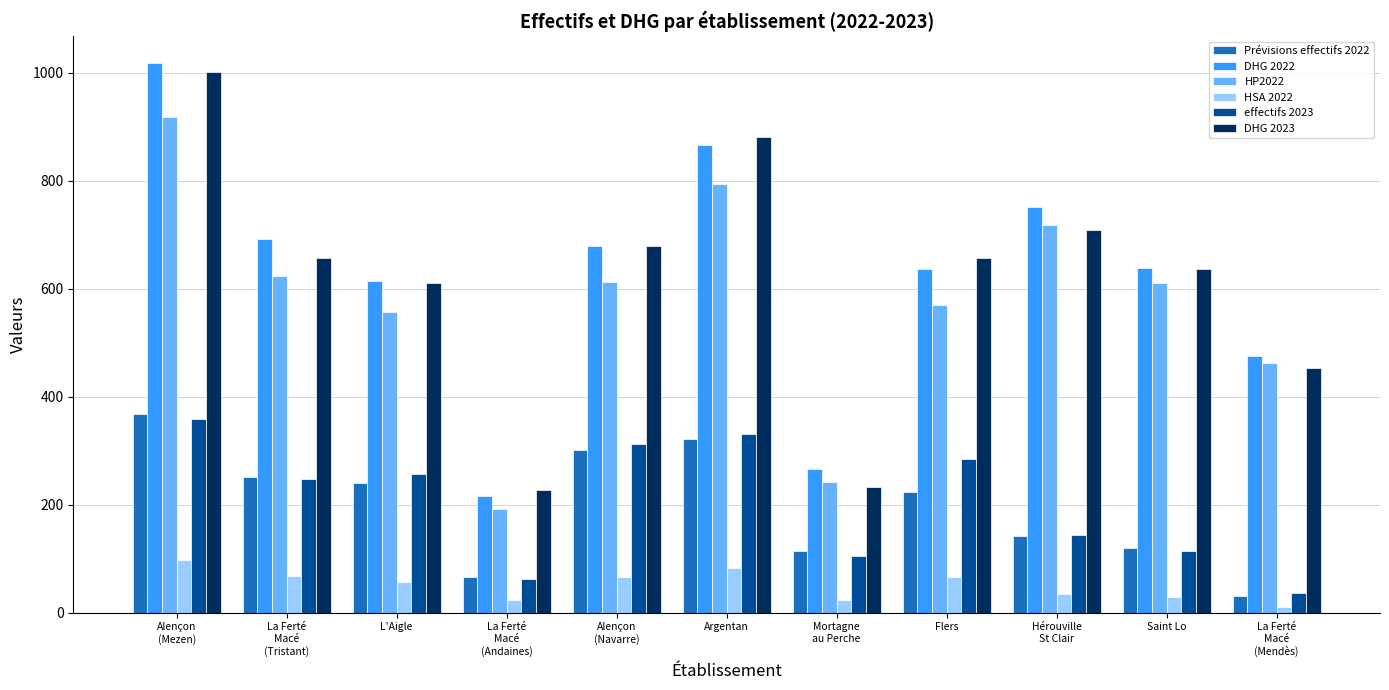

Between Mortagne
au Perche and La Ferté
Macé
(Mendès), which series saw the biggest shift?

DHG 2023